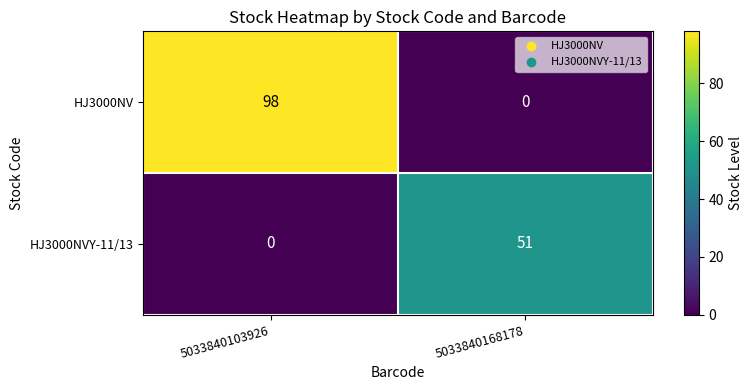

Rank the series by their maximum value, from lowest to highest.

HJ3000NVY-11/13, HJ3000NV